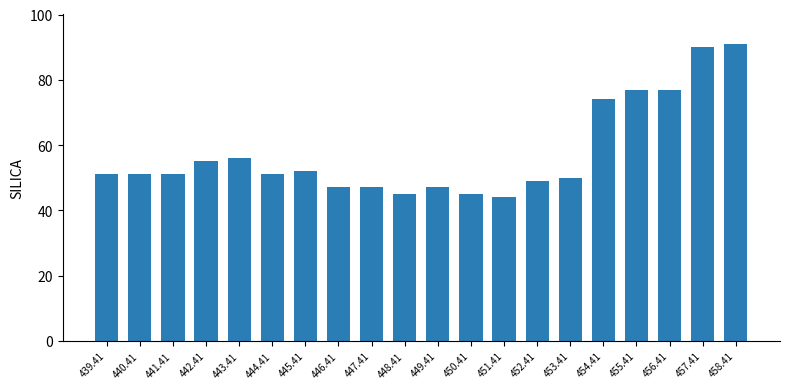

What is the label of the 20th bar from the left?

458.41